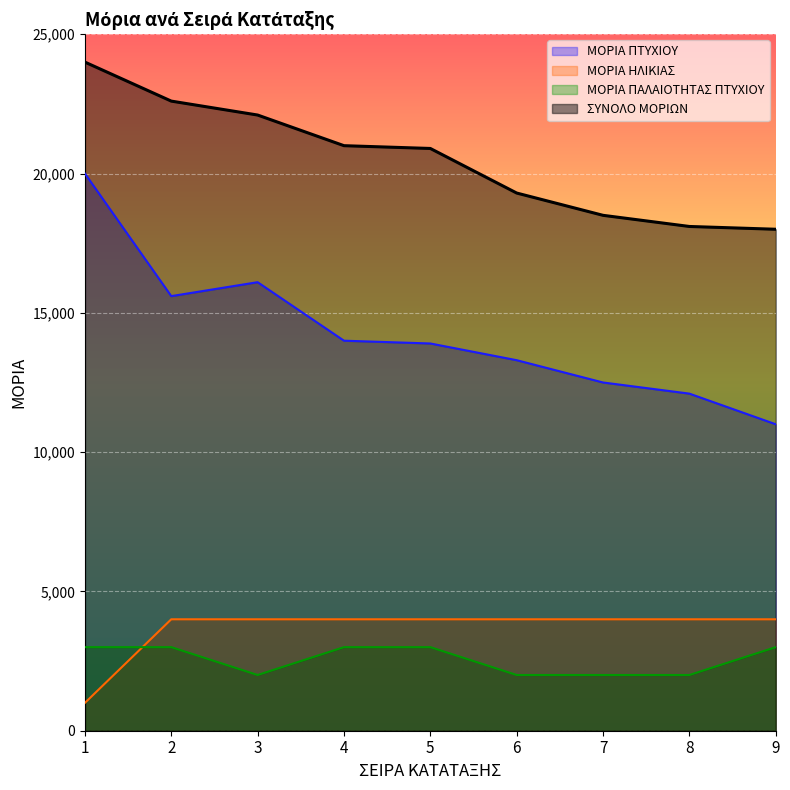

Between 3 and 7, which series saw the biggest shift?

ΜΟΡΙΑ ΠΤΥΧΙΟΥ